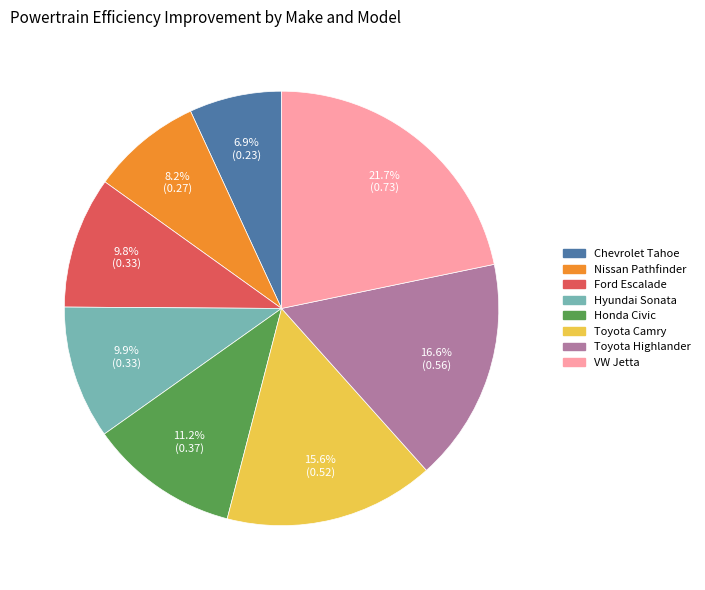

What is the total percentage of Honda Civic and Toyota Camry?

26.8%